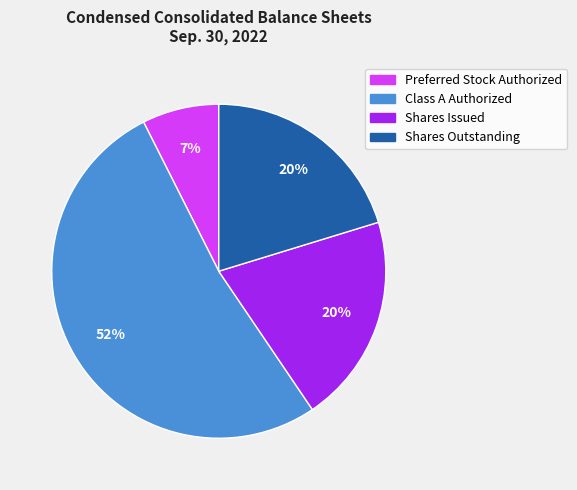

Is there any slice that represents more than half of the pie?

Yes